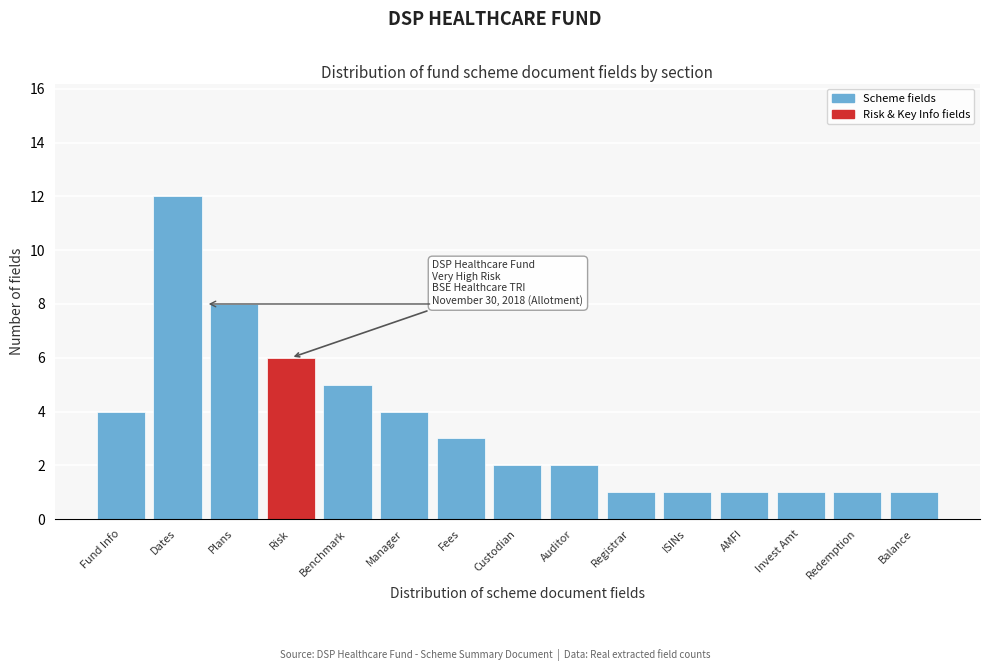

Reading left to right, what are all the values shown in this chart?

4	12	8	6	5	4	3	2	2	1	1	1	1	1	1